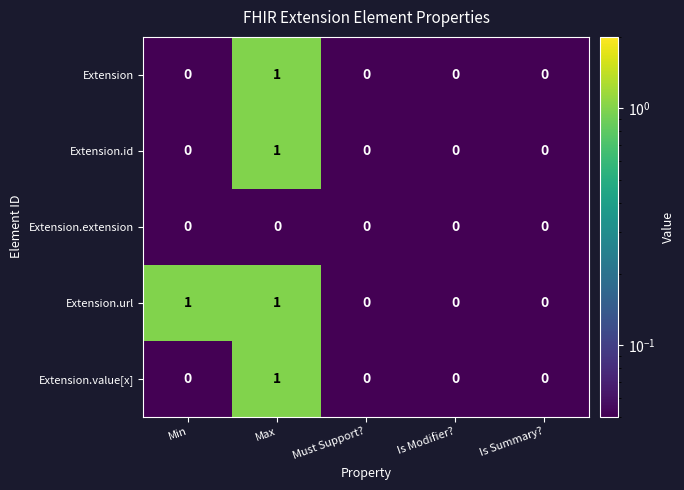

How many Extension.id values are between 0 and 1?

5